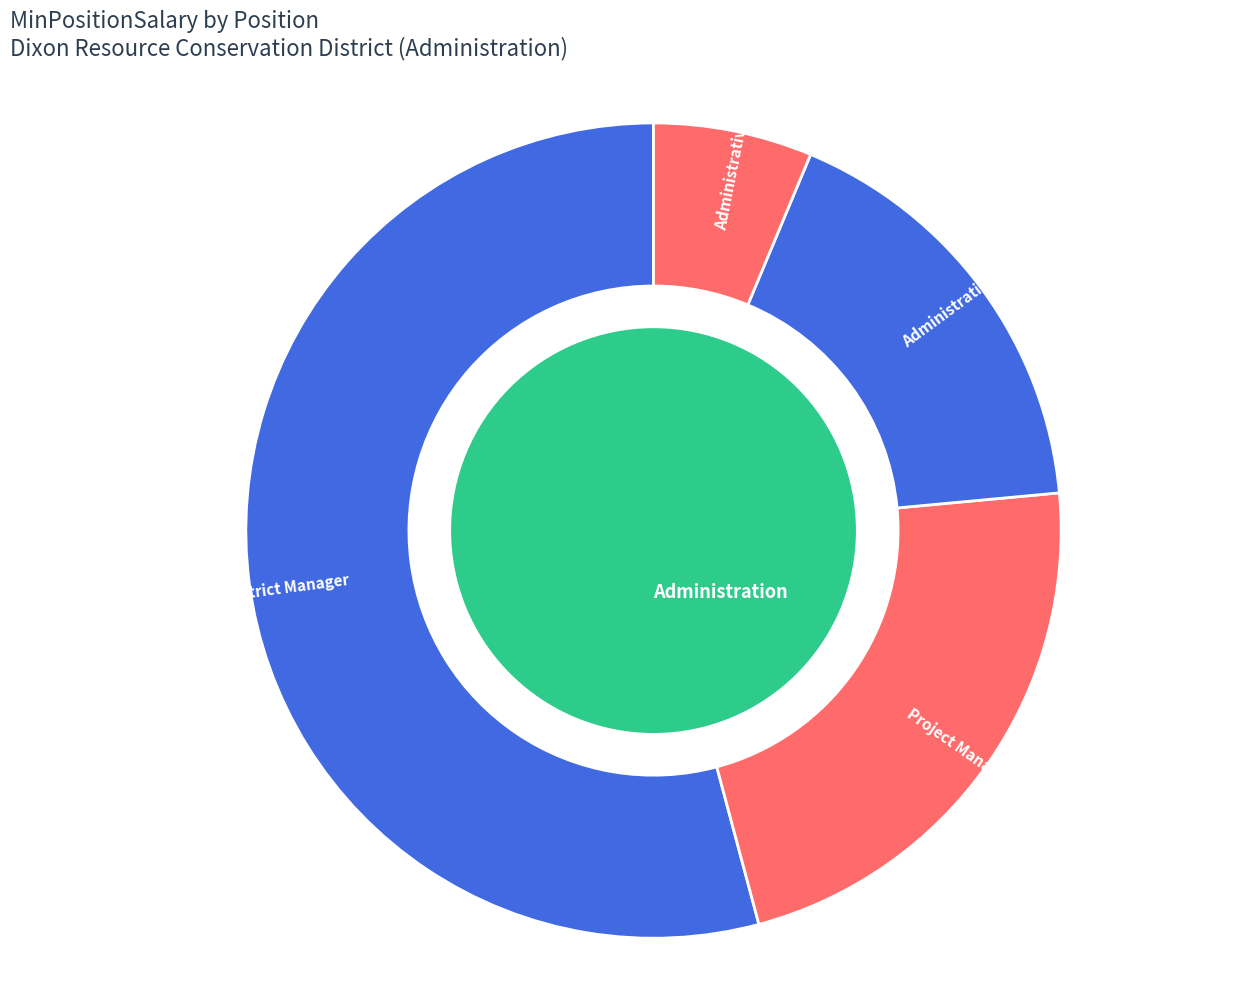

To the nearest percent, what percentage of the pie is Administration?

17%